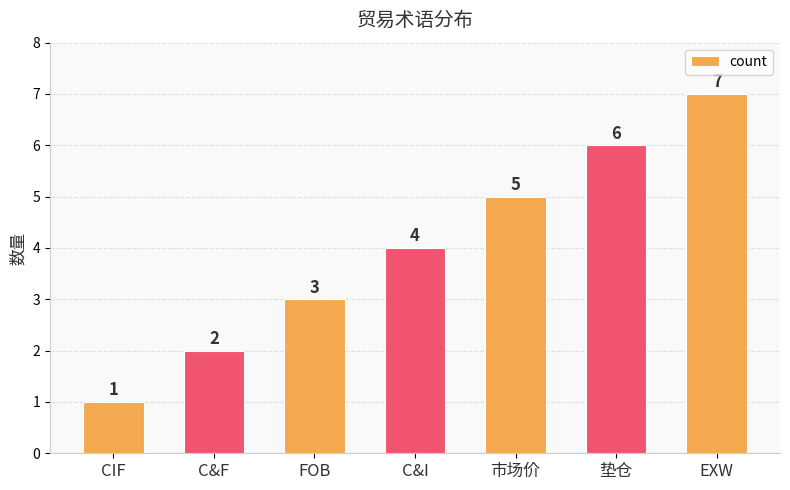

Approximately how many times larger is the value at CIF compared to 垫仓?

0.2